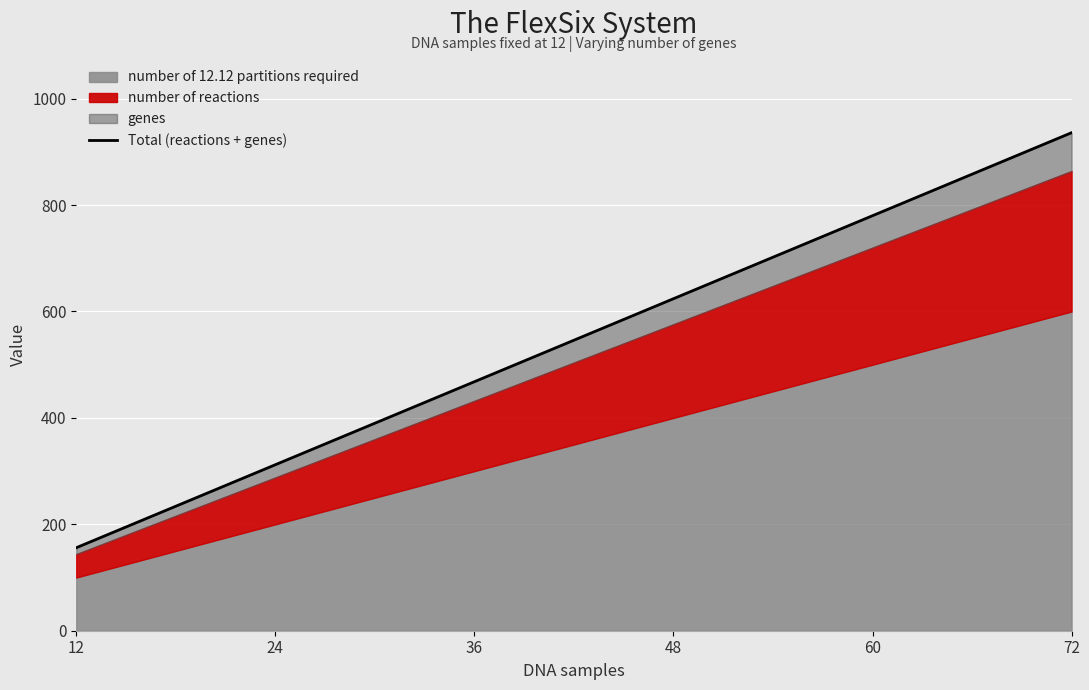

At which label is the value closest to 546?

36